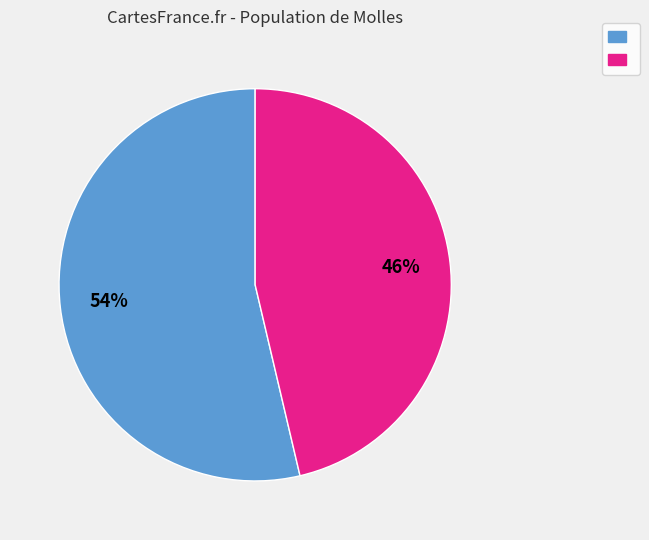

To the nearest percent, what is the average slice percentage?

50%